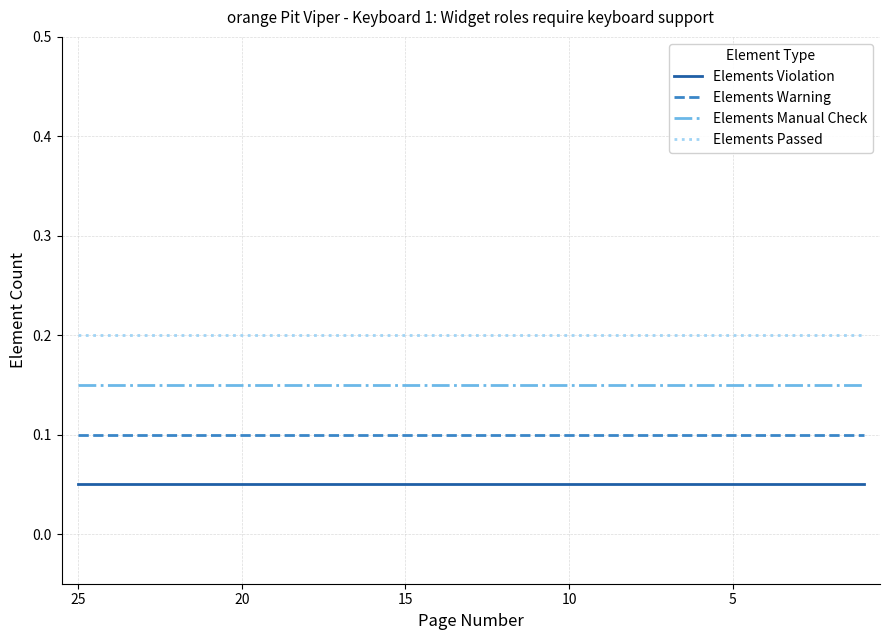

What is the sum of all Elements Violation values?

1.2